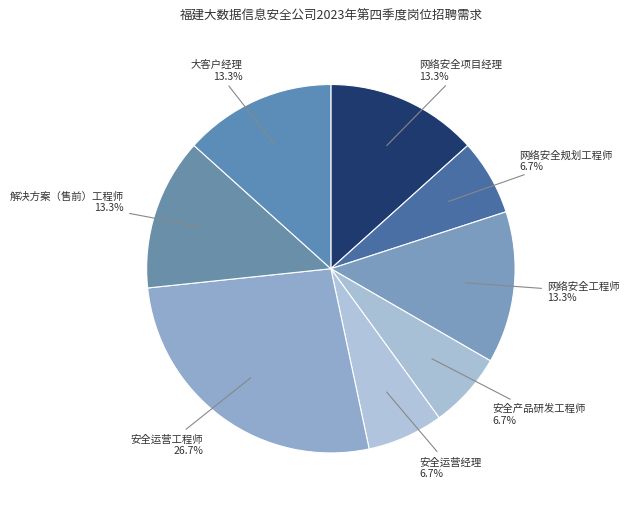

How many segments does this pie chart have?

8